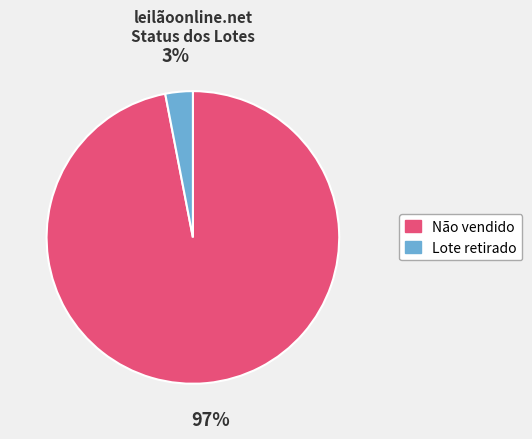

How many slices are in this pie chart?

2